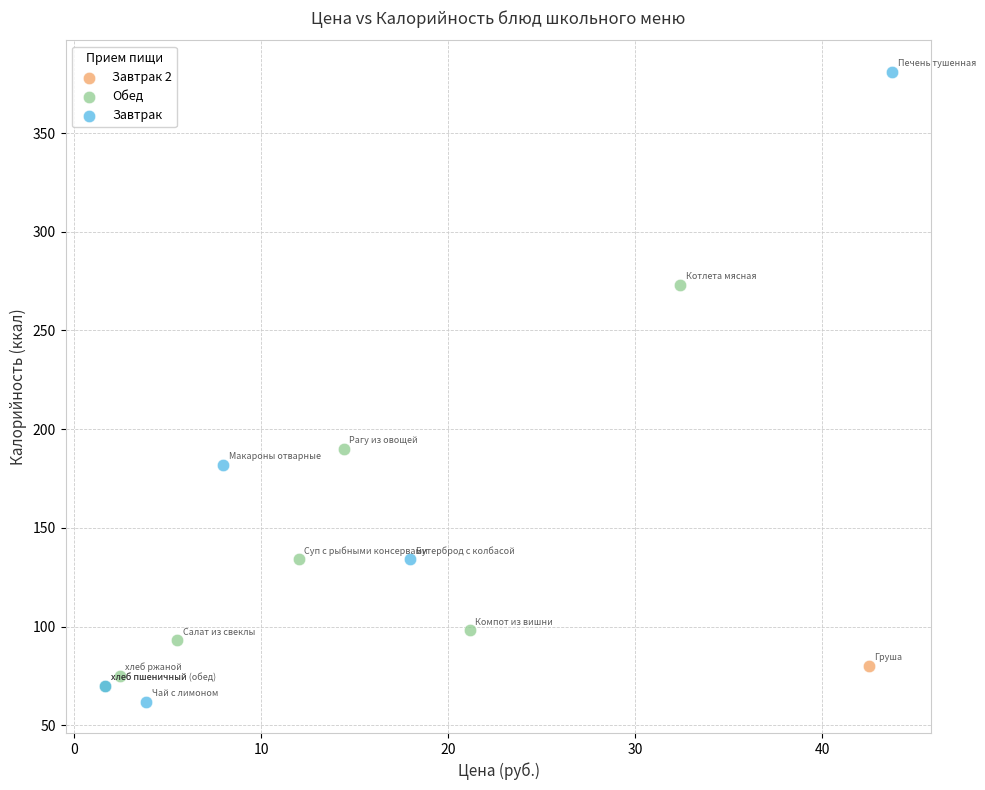

What are all the series names shown in the legend?

Завтрак 2, Обед, Завтрак